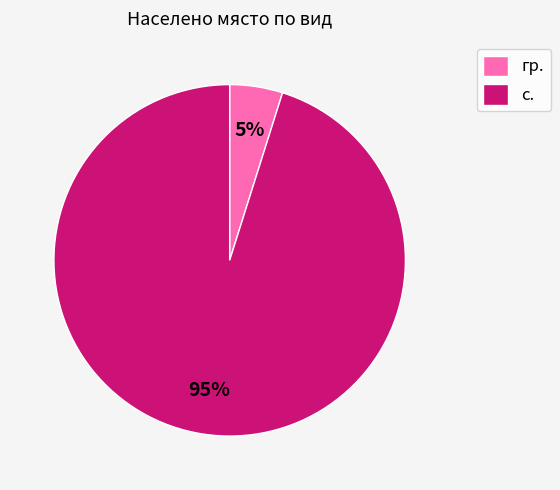

Count the number of slices in the pie.

2